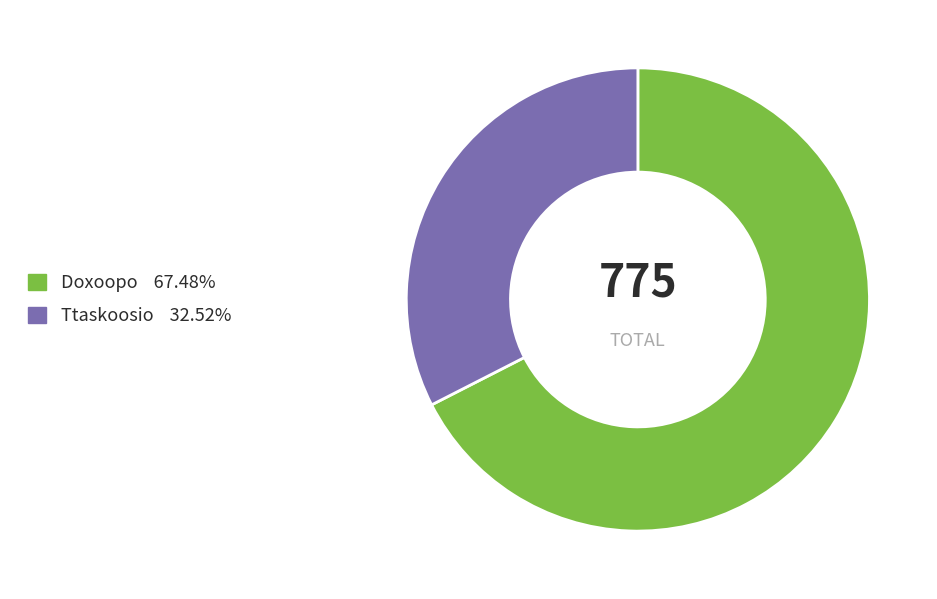

Is there a majority slice in this chart?

Yes